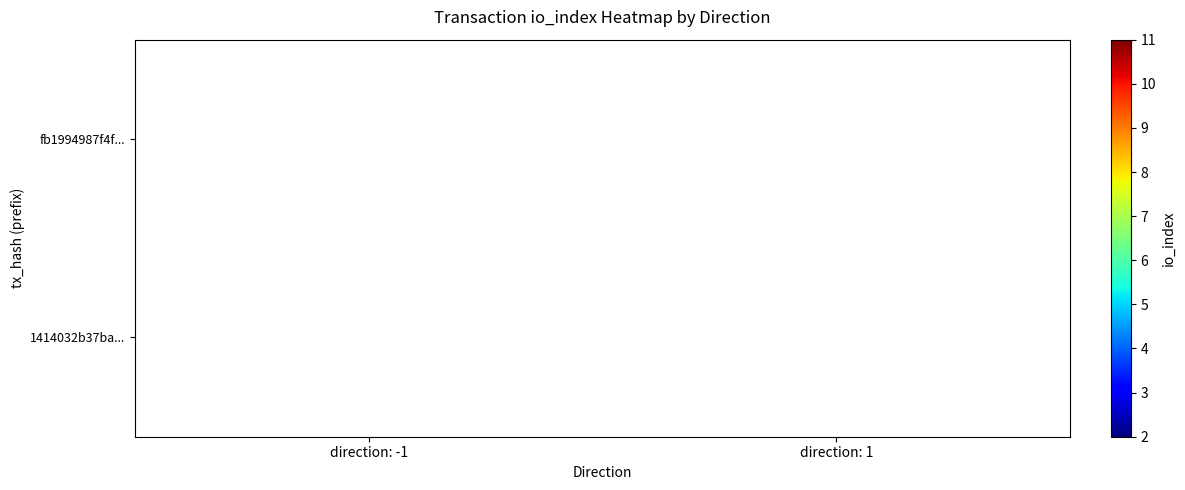

True or false: fb1994987f4f... has a value of 2 at direction: -1.

True